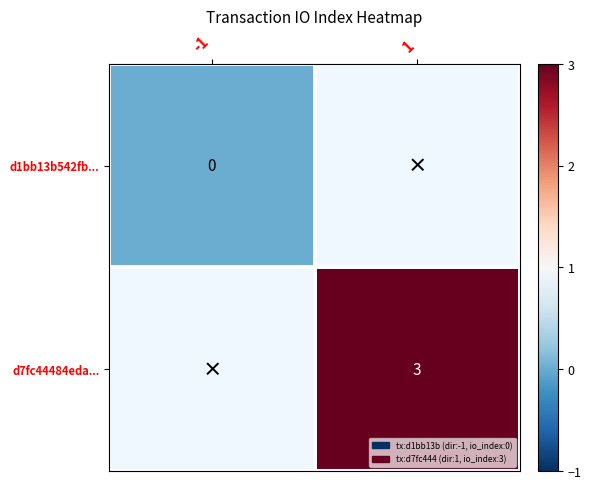

True or false: d7fc44484eda... has a value of 5 at 1.

False